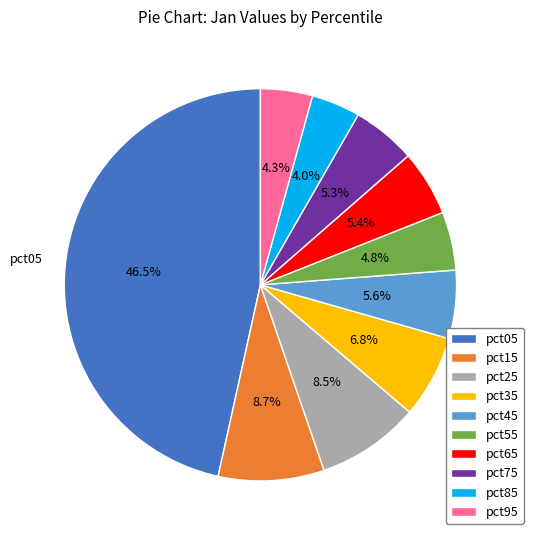

True or false: pct65 accounts for 5% of the total.

True